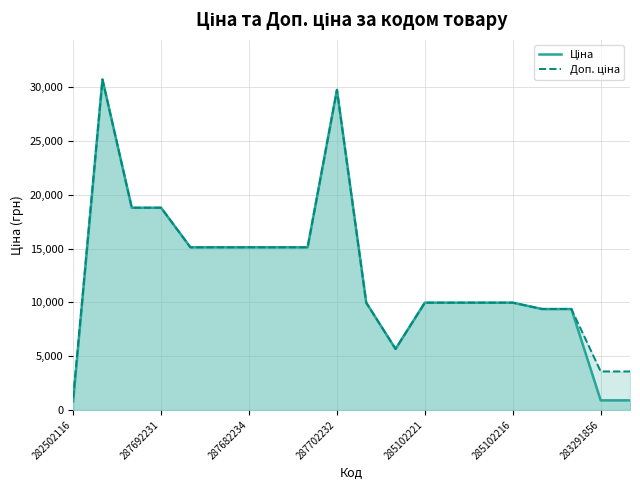

True or false: Ціна and Доп. ціна intersect in this chart.

False